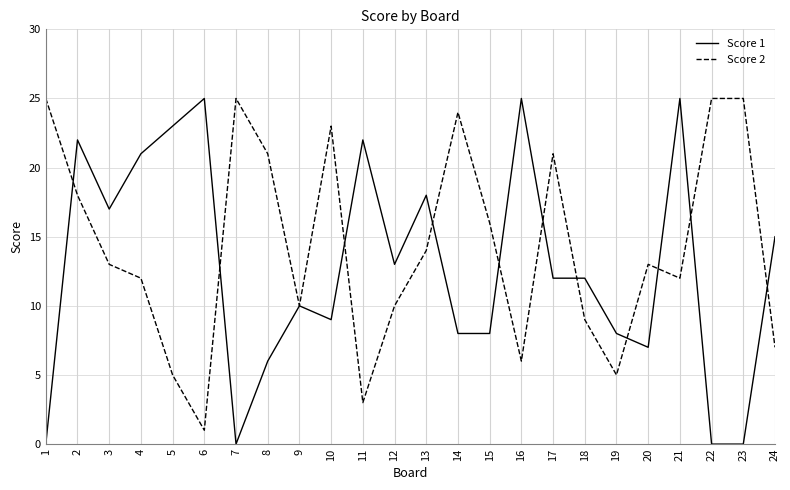

Reading left to right, transcribe all the data shown in this chart.

Score 1: 0	22	17	21	23	25	0	6	10	9	22	13	18	8	8	25	12	12	8	7	25	0	0	15
Score 2: 25	18	13	12	5	1	25	21	10	23	3	10	14	24	16	6	21	9	5	13	12	25	25	7